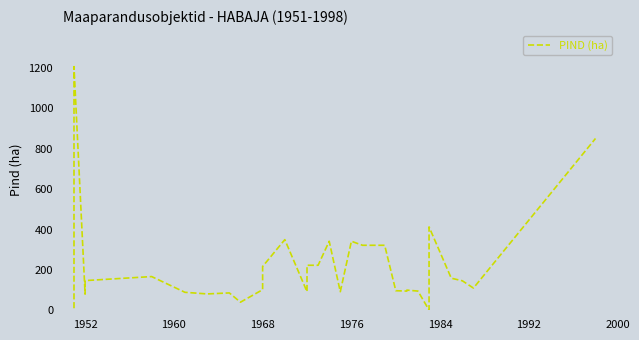

Read the value at 1976.

342